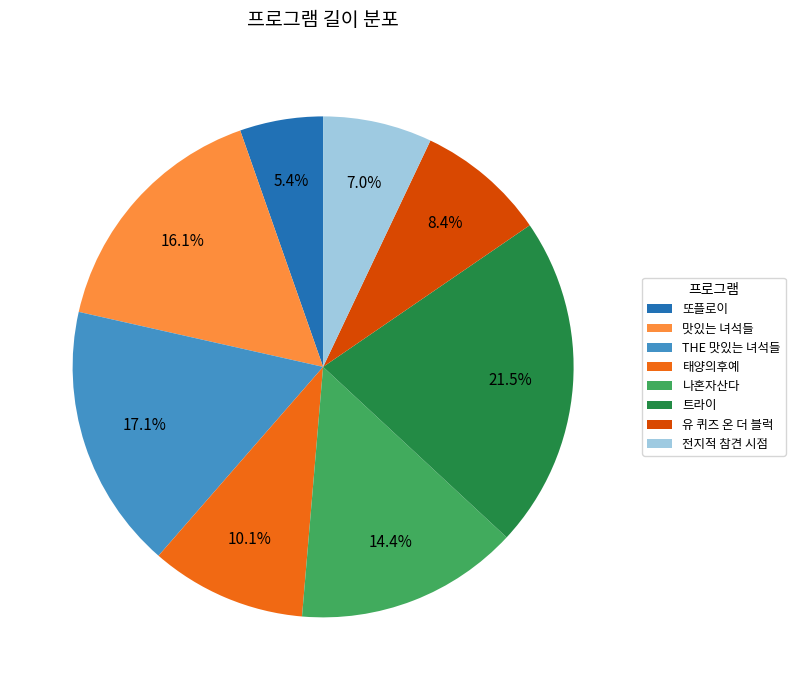

Approximately how many times larger is the value at 트라이 compared to 또플로이?

4.0